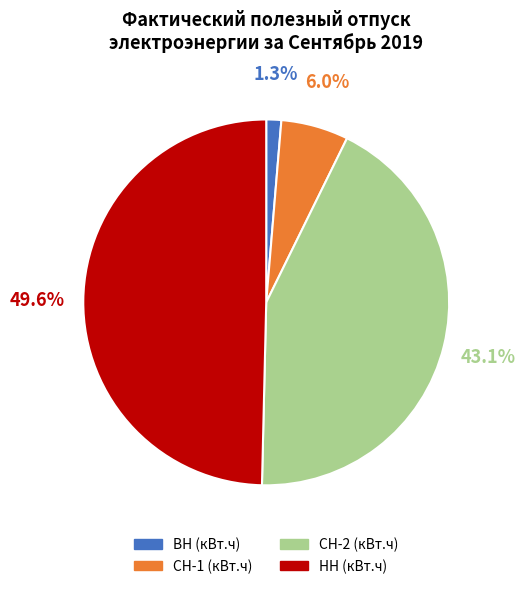

Which category has the biggest portion of the pie?

НН